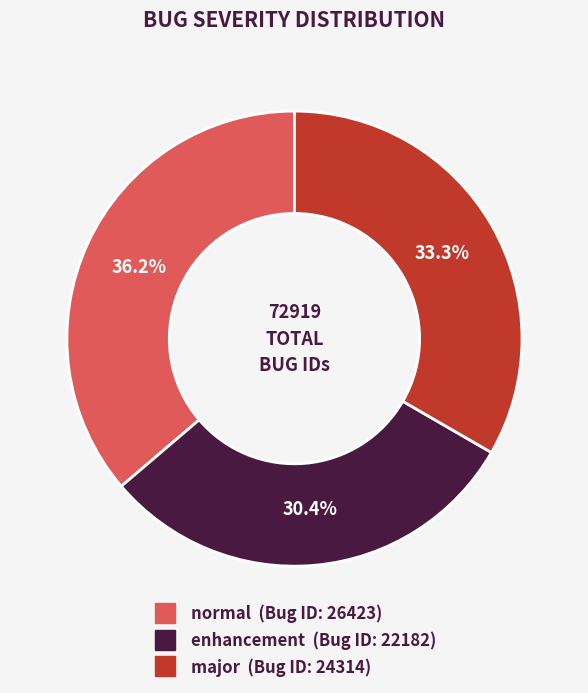

Is it true that enhancement is 24% of the pie?

False